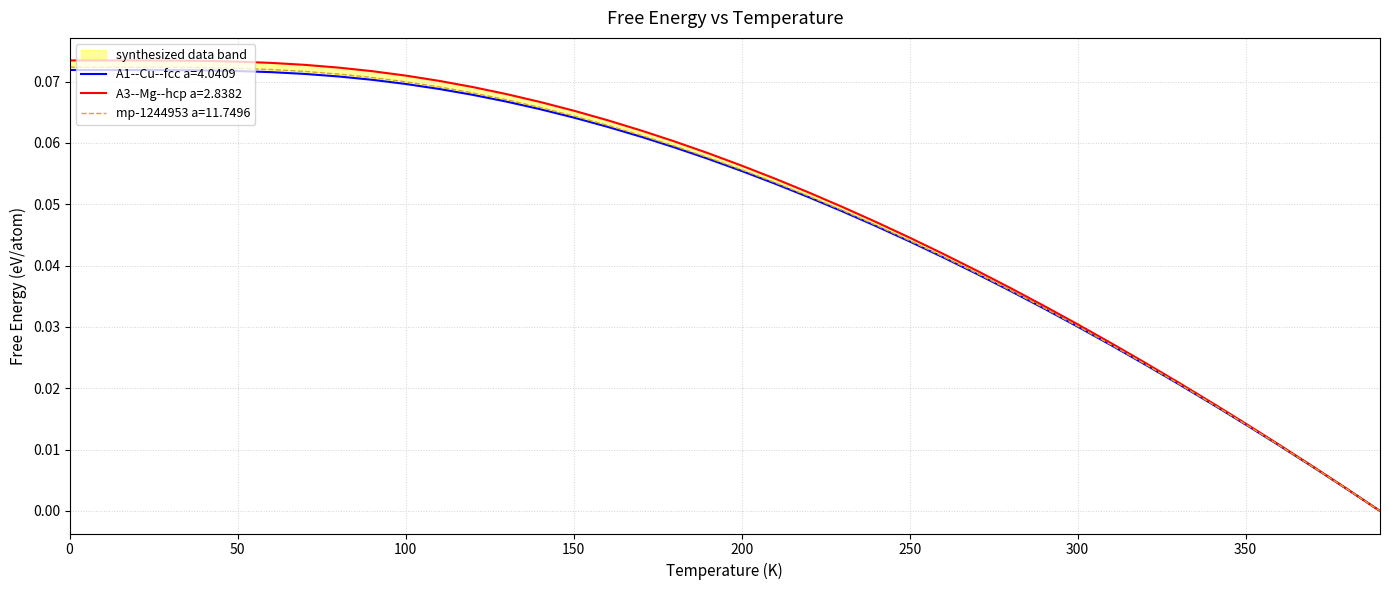

Reading left to right, extract all data points from this chart.

A1--Cu--fcc a=4.0409: 0.1	0.1	0.1	0.1	0.1	0.1	0.1	0.1	0.1	0.1	0.1	0.1	0.1	0.1	0.1	0.1	0.1	0.1	0.1	0.1	0.1	0.1	0.1	0.0	0.0	0.0	0.0	0.0	0.0	0.0	0.0	0.0	0.0	0.0	0.0	0.0	0.0	0.0	0.0	0.0
A3--Mg--hcp a=2.8382: 0.1	0.1	0.1	0.1	0.1	0.1	0.1	0.1	0.1	0.1	0.1	0.1	0.1	0.1	0.1	0.1	0.1	0.1	0.1	0.1	0.1	0.1	0.1	0.0	0.0	0.0	0.0	0.0	0.0	0.0	0.0	0.0	0.0	0.0	0.0	0.0	0.0	0.0	0.0	0.0
mp-1244953 a=11.7496: 0.1	0.1	0.1	0.1	0.1	0.1	0.1	0.1	0.1	0.1	0.1	0.1	0.1	0.1	0.1	0.1	0.1	0.1	0.1	0.1	0.1	0.1	0.1	0.0	0.0	0.0	0.0	0.0	0.0	0.0	0.0	0.0	0.0	0.0	0.0	0.0	0.0	0.0	0.0	0.0